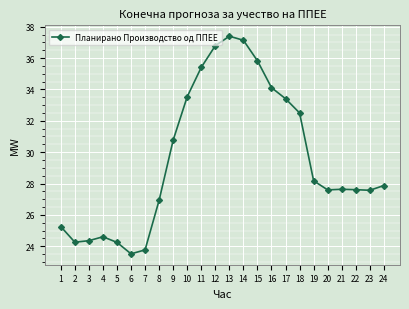

What is the difference between the maximum and minimum values?

13.9